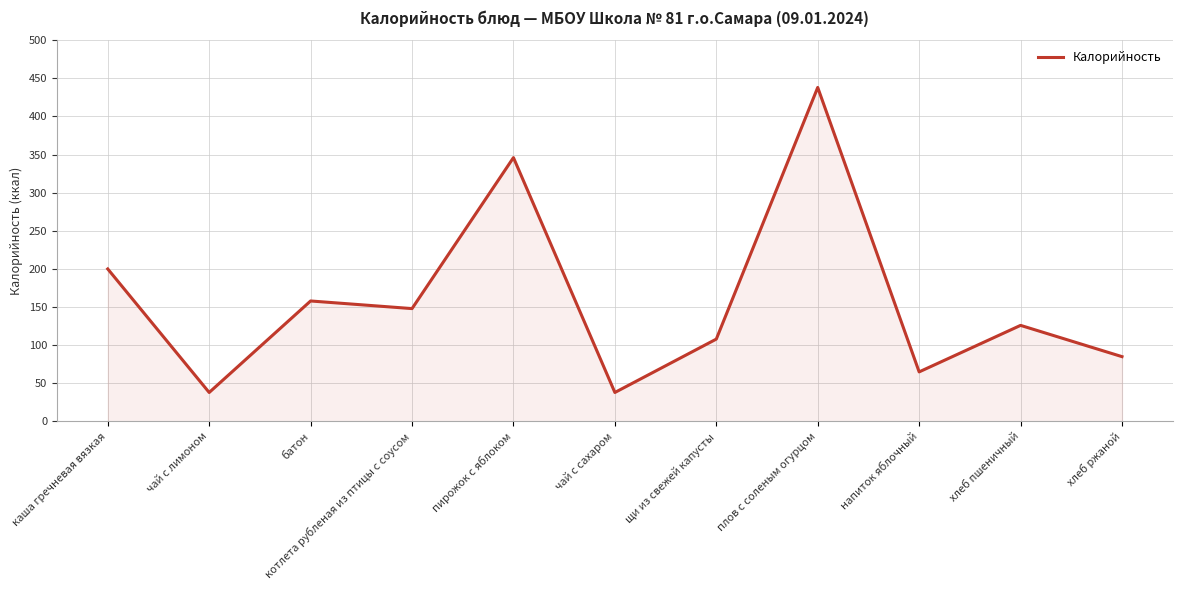

What is the change in value from каша гречневая вязкая to пирожок с яблоком?

+146